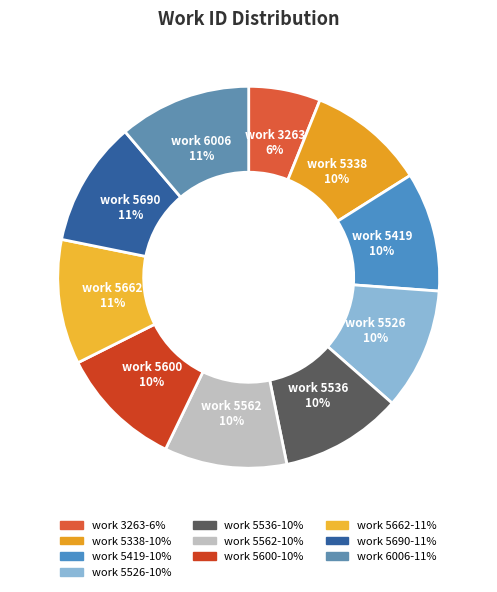

Combined, do work 5662 and work 3263 account for over 50%?

No